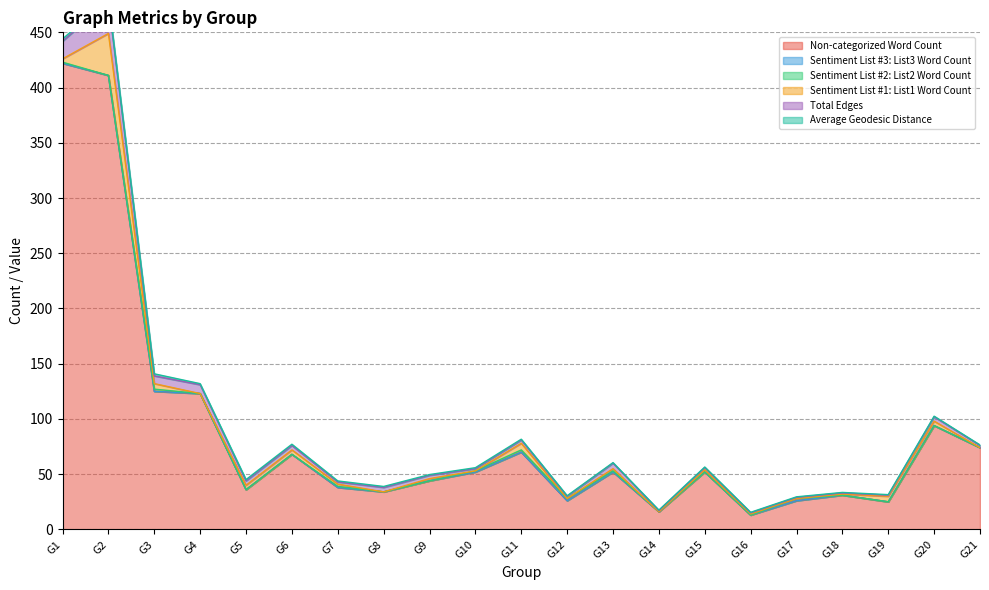

How many data points does each series have?

21